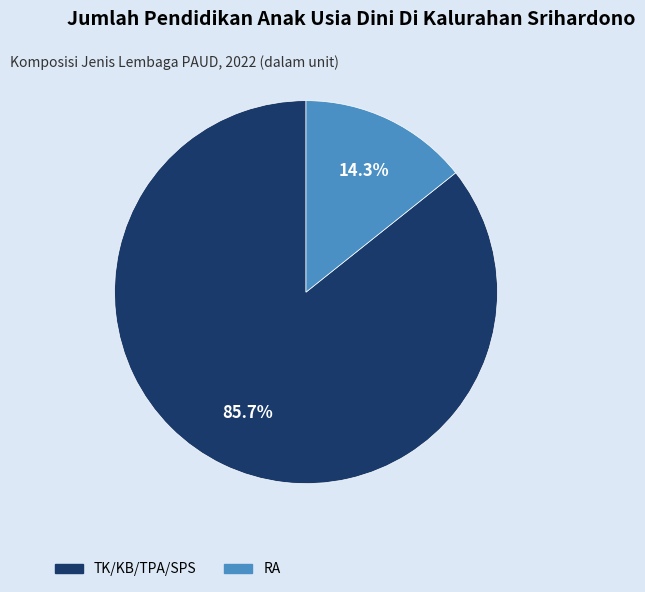

What is the smallest slice in the pie chart?

RA